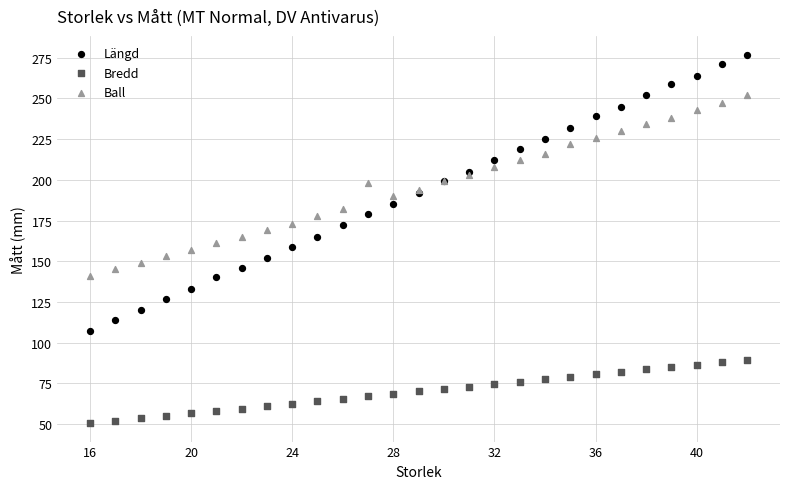

What are all the series names shown in the legend?

Längd, Bredd, Ball